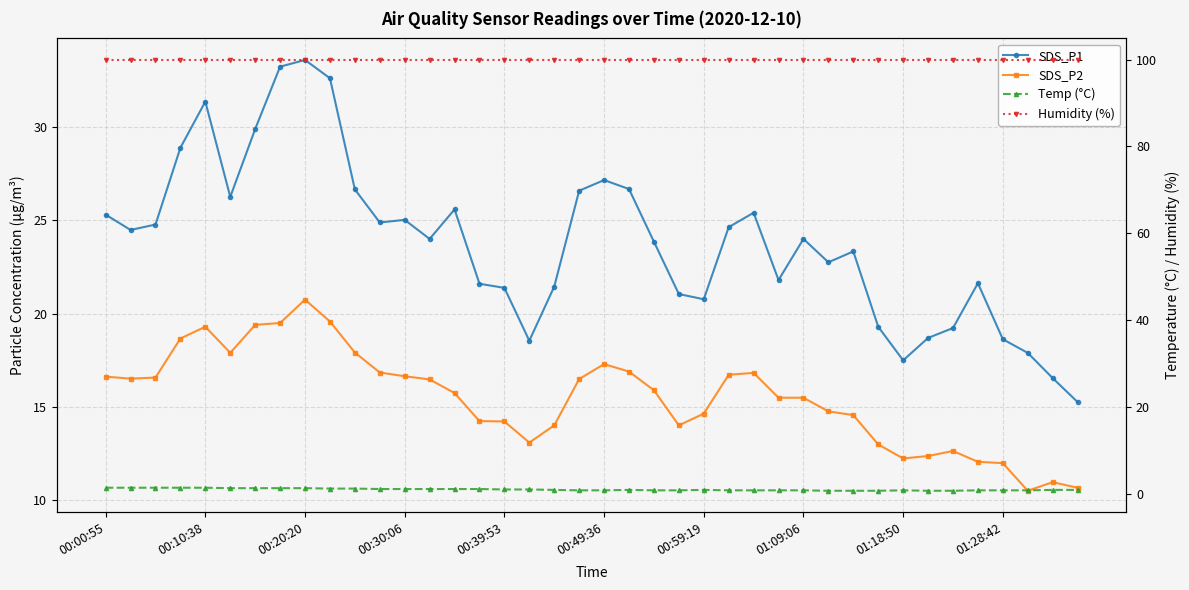

List the labels in order of SDS_P2 value, smallest first.

37, 39, 38, 36, 35, 32, 33, 34, 31, 17, 18, 23, 16, 15, 30, 24, 29, 27, 28, 14, 22, 13, 19, 00:10:38, 00:20:20, 00:00:55, 12, 25, 26, 11, 21, 20, 00:49:36, 10, 00:30:06, 00:39:53, 00:59:19, 01:09:06, 01:28:42, 01:18:50